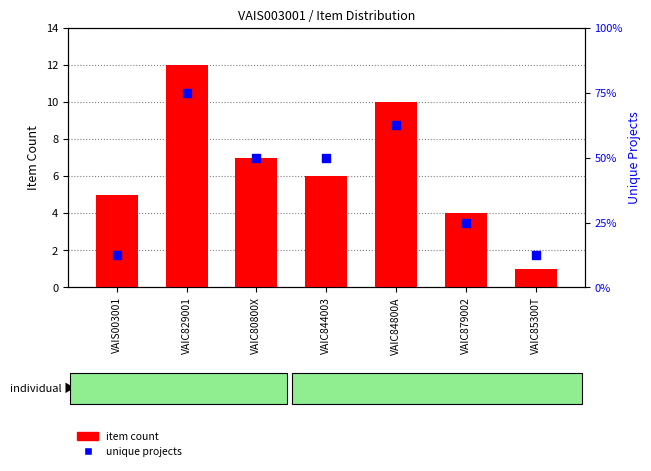

Which series has the largest total across all categories?

item count